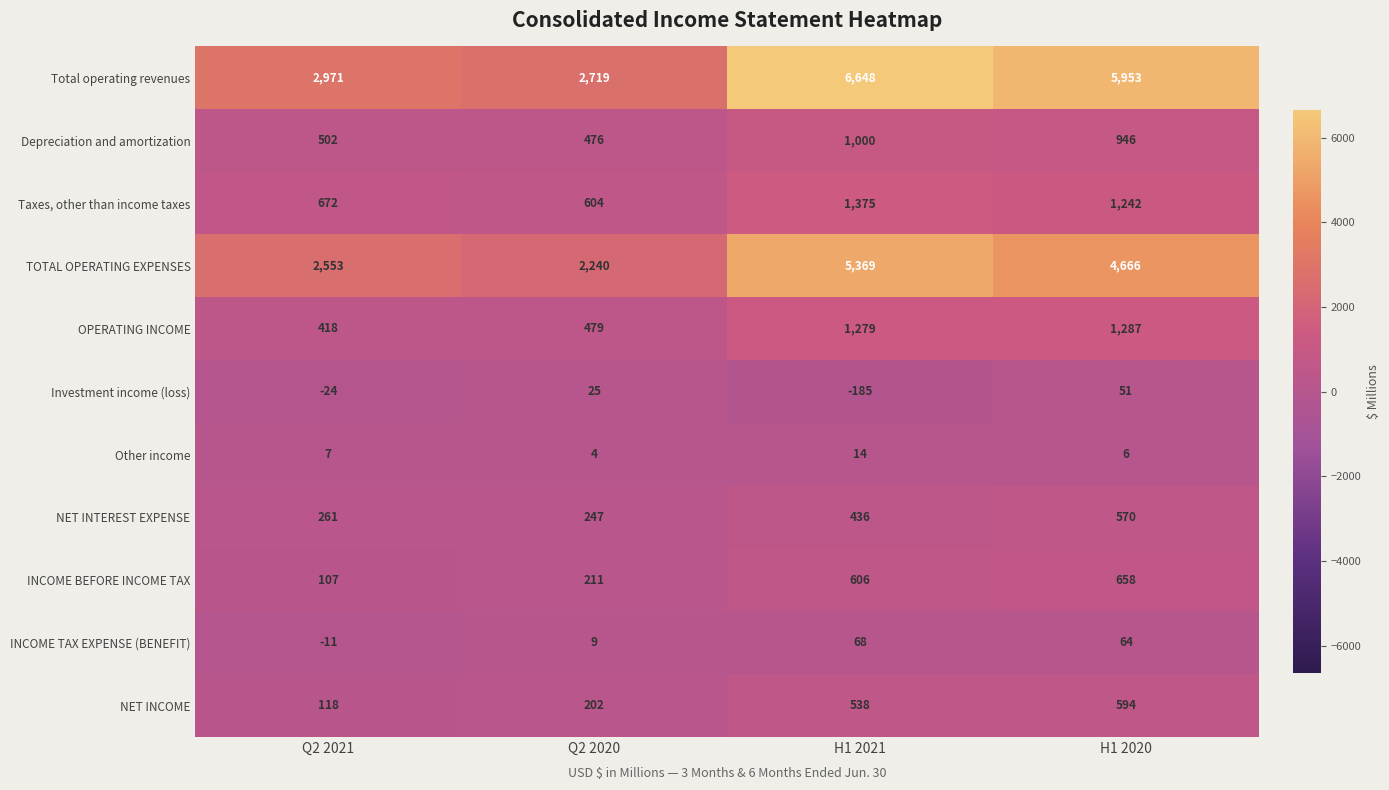

What value does the Other income series have at Q2 2020?

4